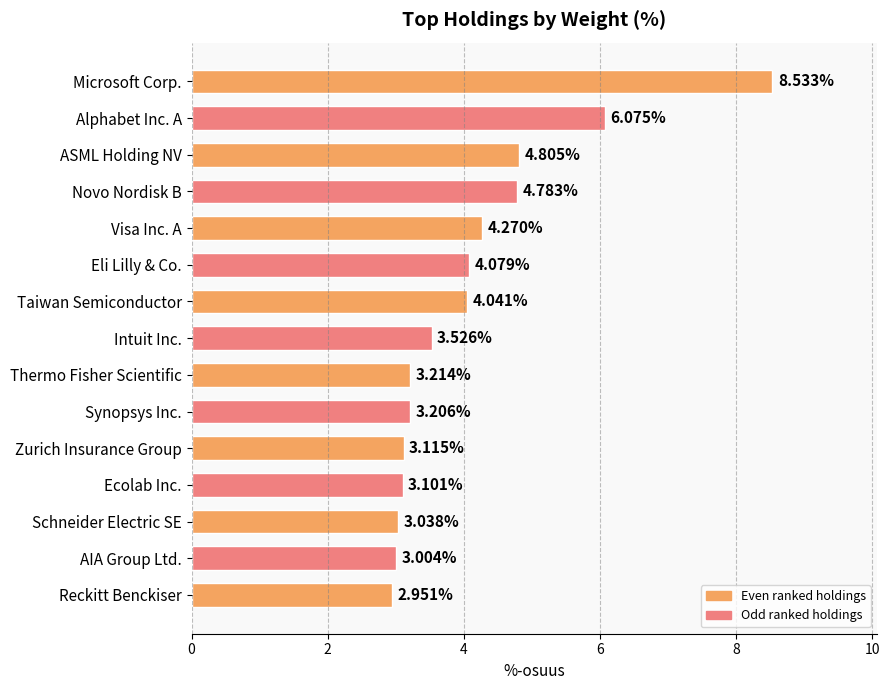

What is the difference between the values at Eli Lilly & Co. and Schneider Electric SE?

1.0